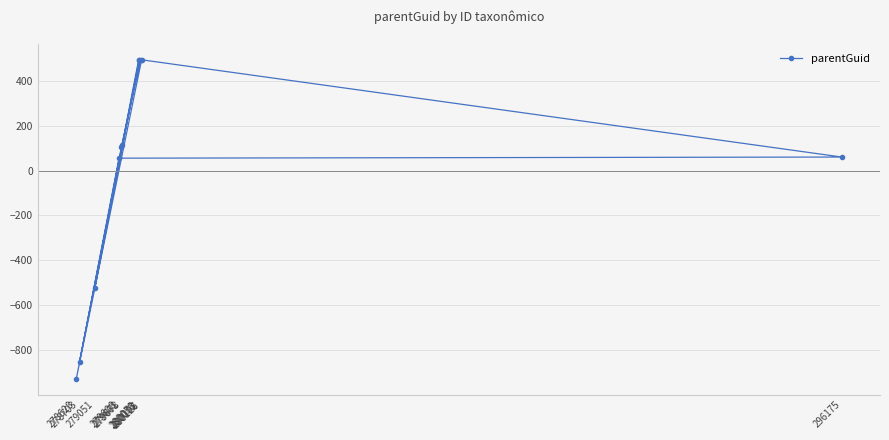

What is the change in value from 278703 to 279051?

+326.0